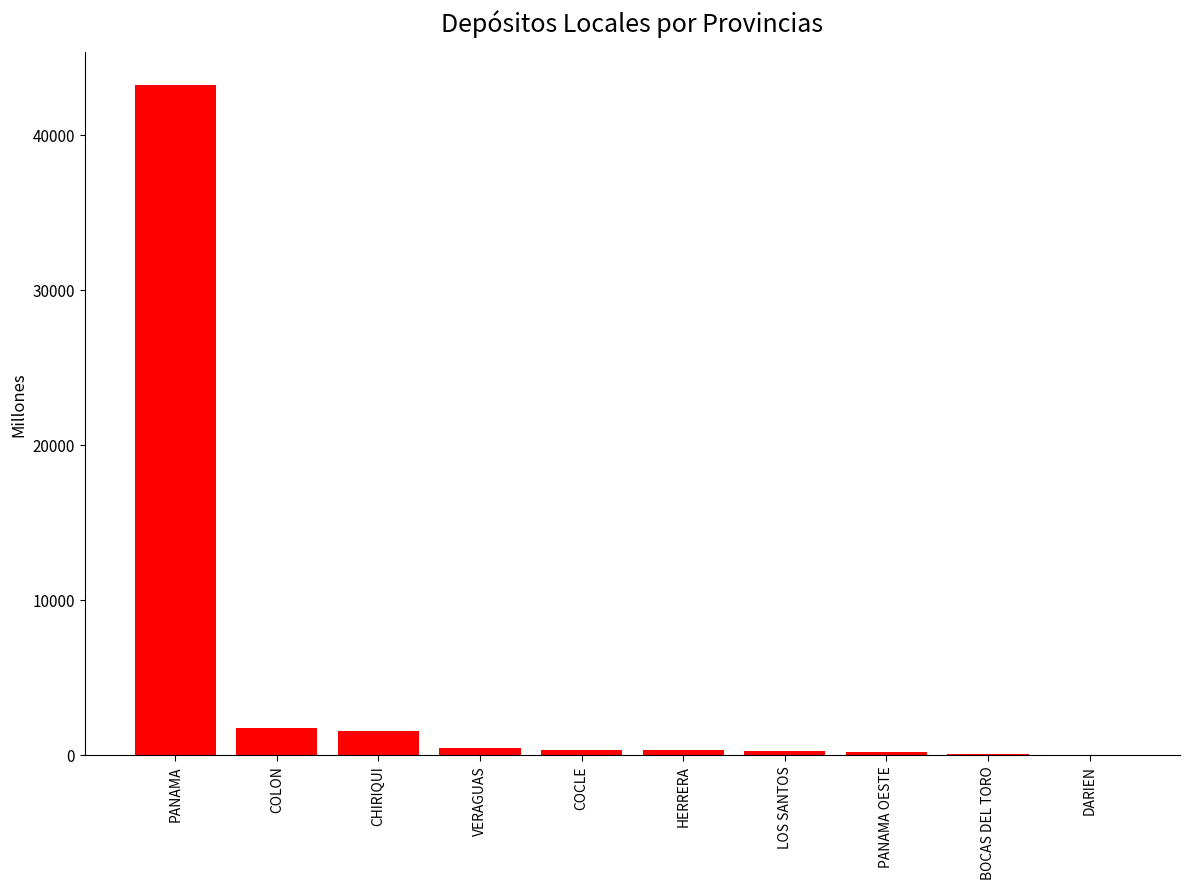

What is the sum of the values at DARIEN and BOCAS DEL TORO?

99.7